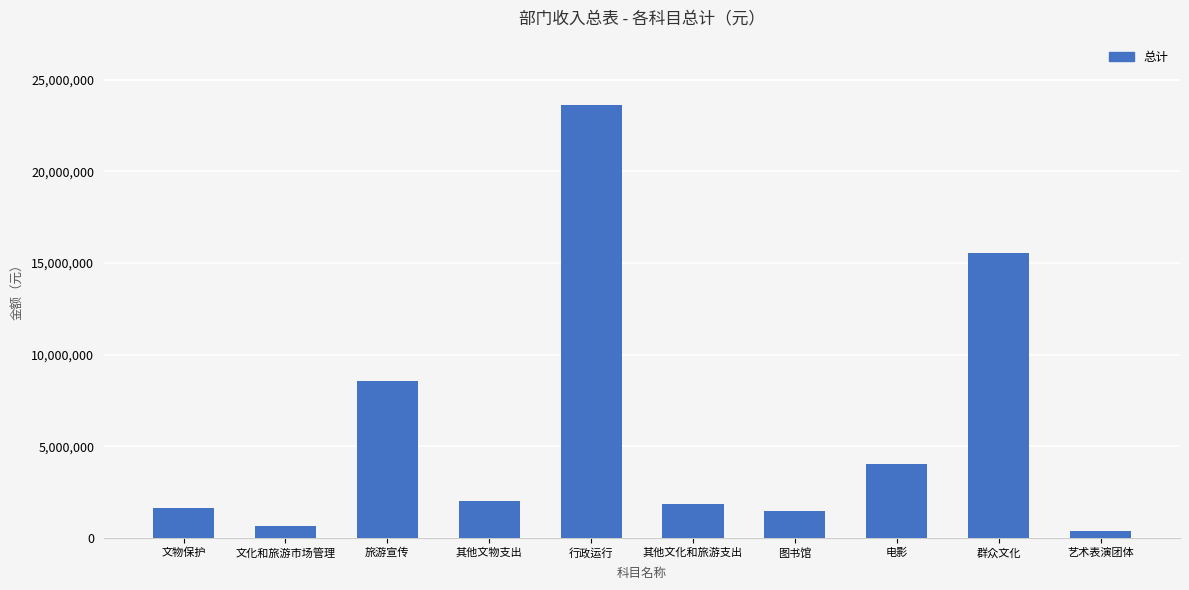

Which has a higher value, 艺术表演团体 or 群众文化?

群众文化